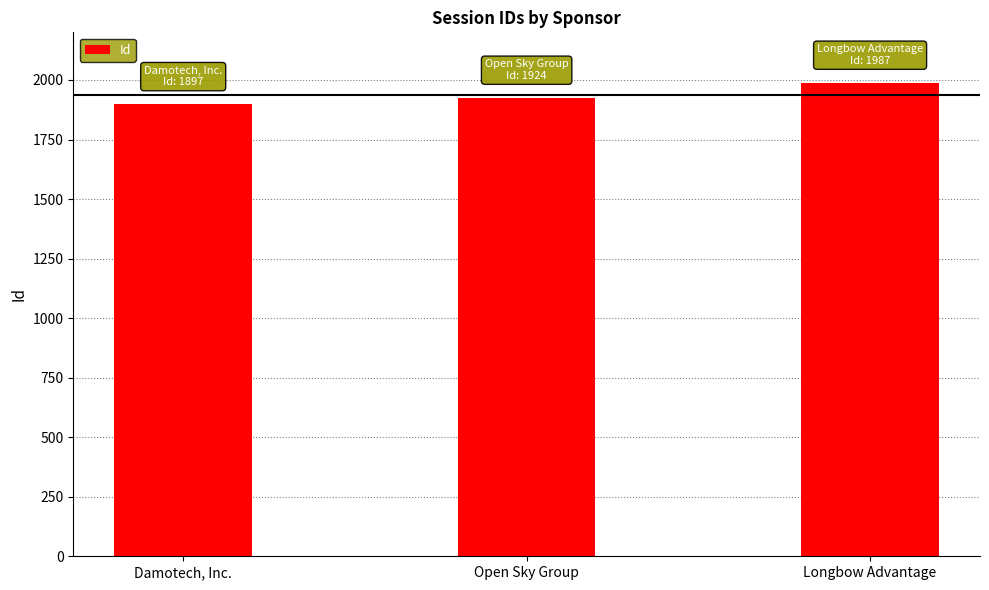

Which category has the lowest value across all series?

Damotech, Inc.